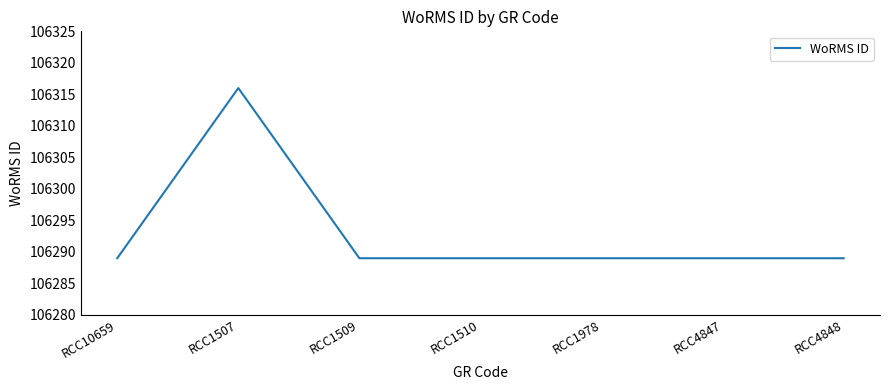

Reading right to left, list all the values displayed in this chart.

106289	106289	106289	106289	106289	106316	106289